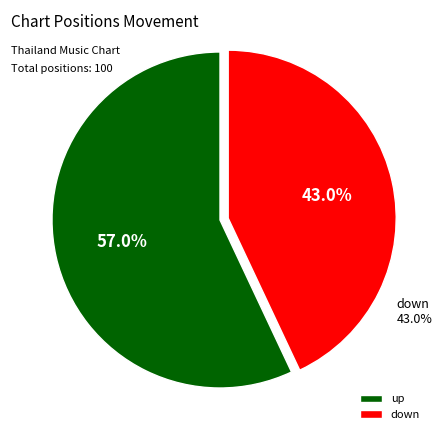

Combined, do down and up account for over 50%?

Yes